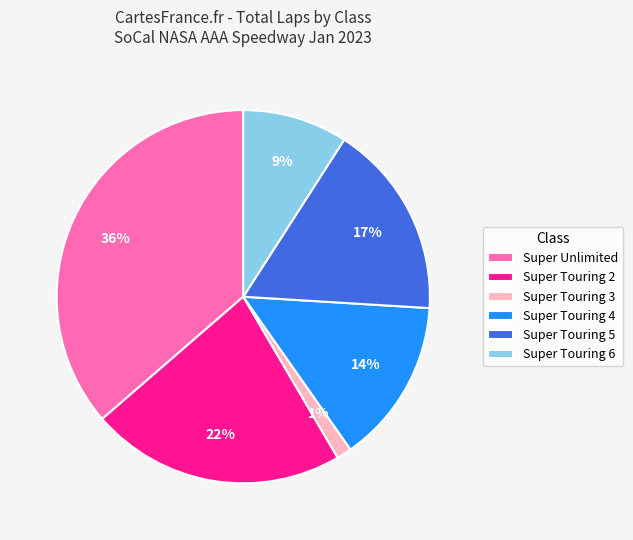

The Super Touring 5 slice represents 29% of the pie. True or false?

False